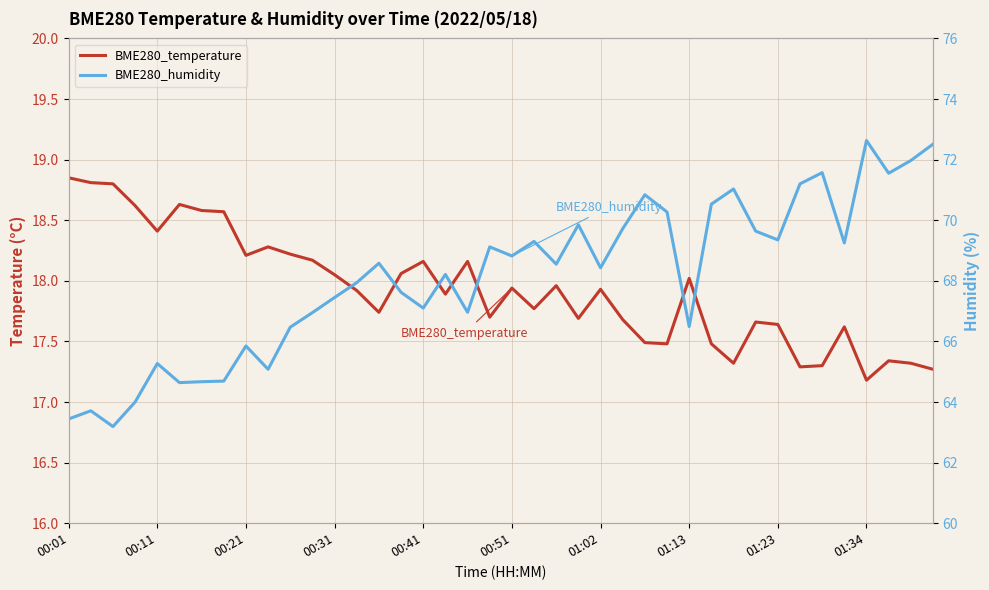

True or false: BME280_temperature and BME280_humidity cross at least once.

False